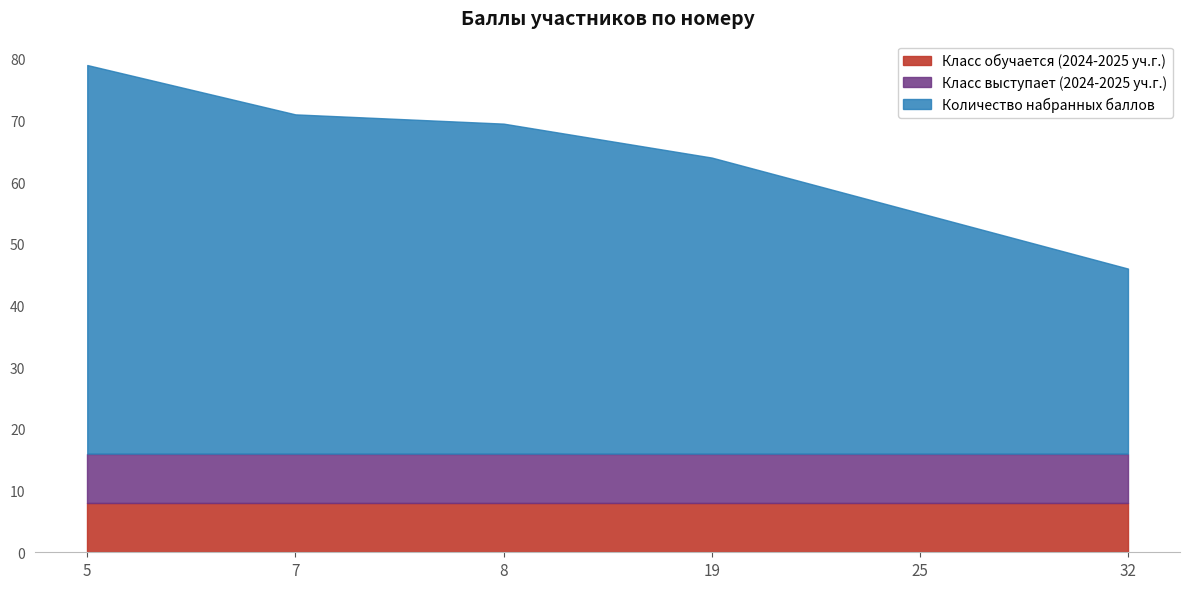

Which series has the widest spread of values?

Количество набранных баллов